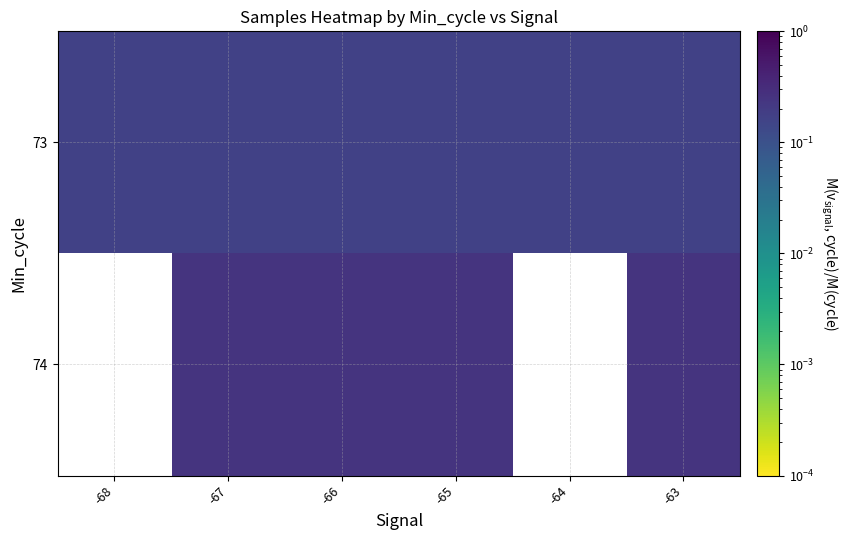

The value of 73 at -68 is 0.0. True or false?

False